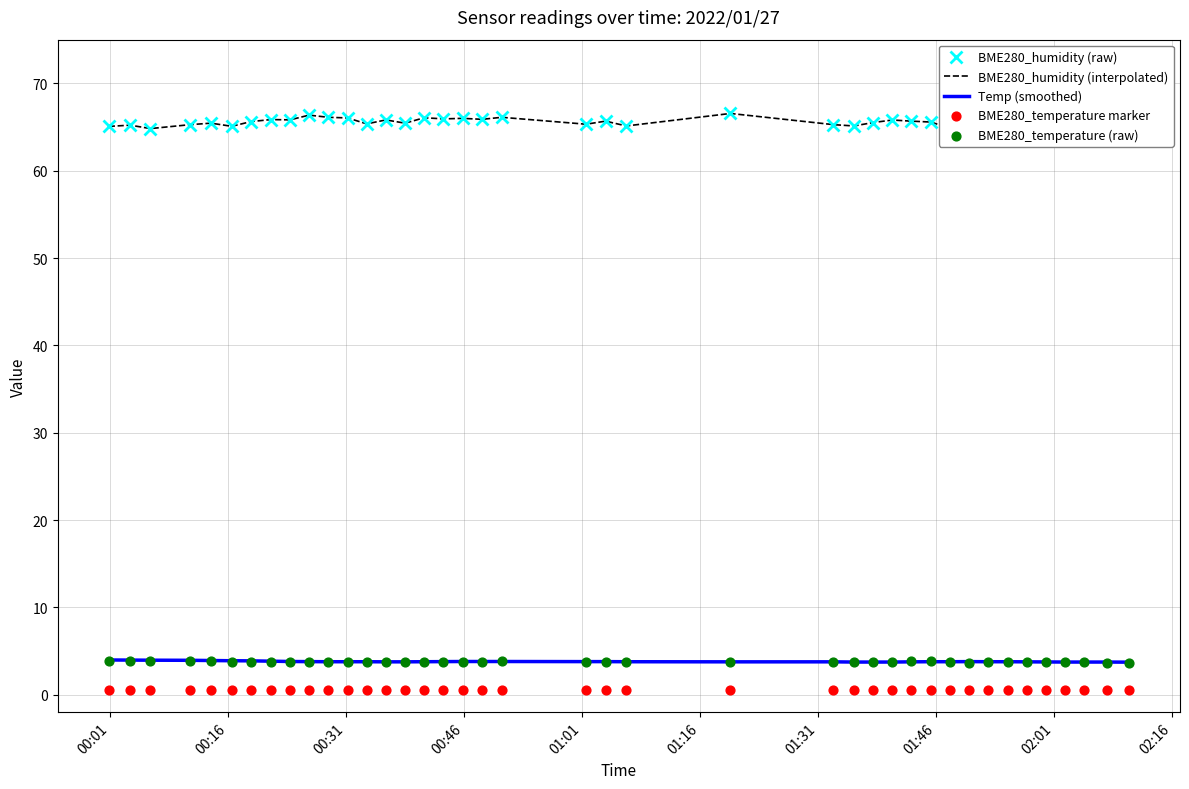

Is the value of BME280_humidity (raw) at 26 greater than the value of BME280_temperature (raw) at 35?

Yes